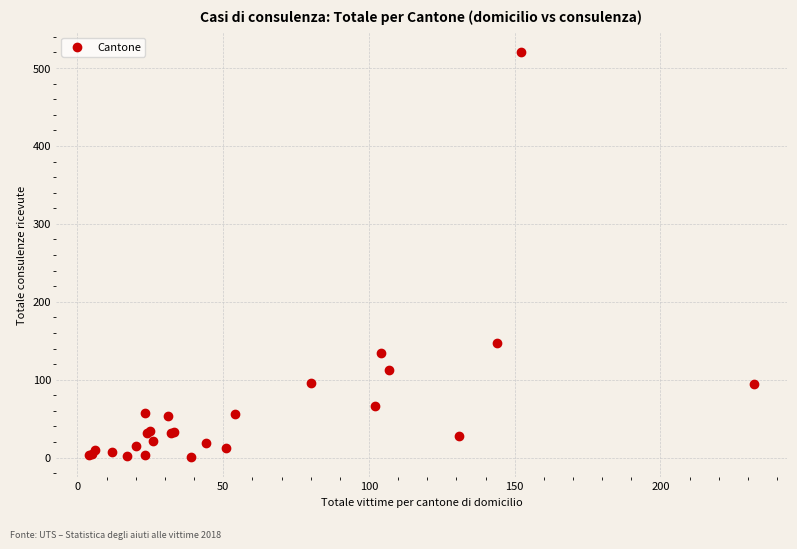

What Y value in the scatter plot is closest to 260?

147